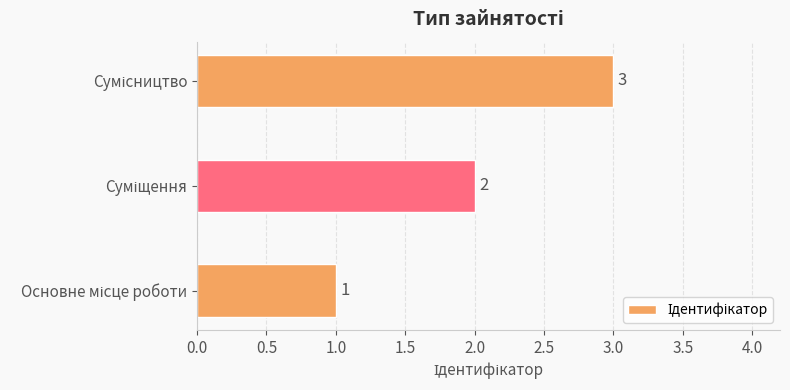

What is the maximum value shown in the chart?

3